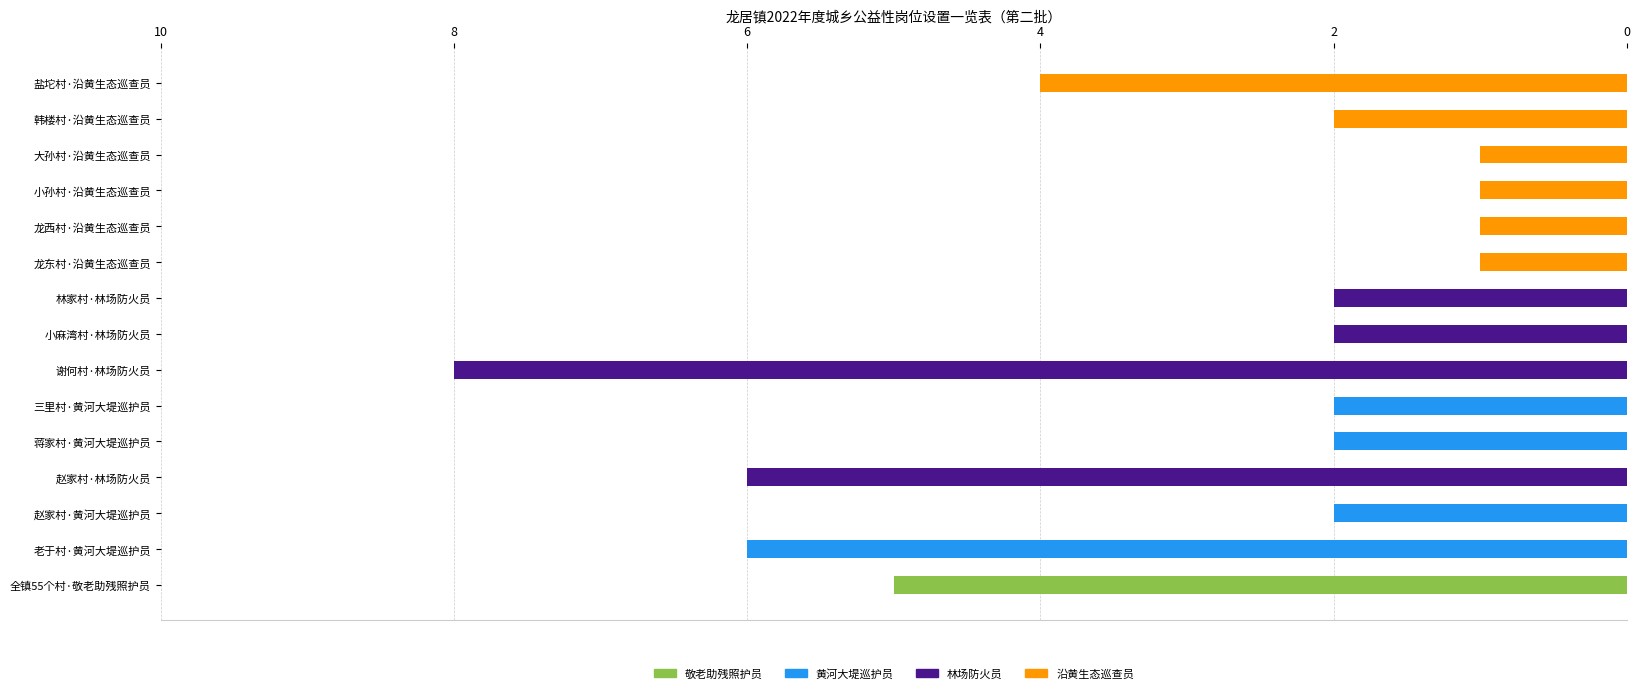

Does the chart contain stacked bars?

No